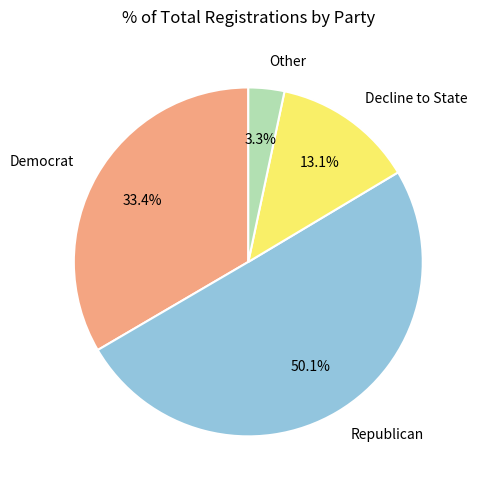

To the nearest percent, what is the average slice percentage?

25%